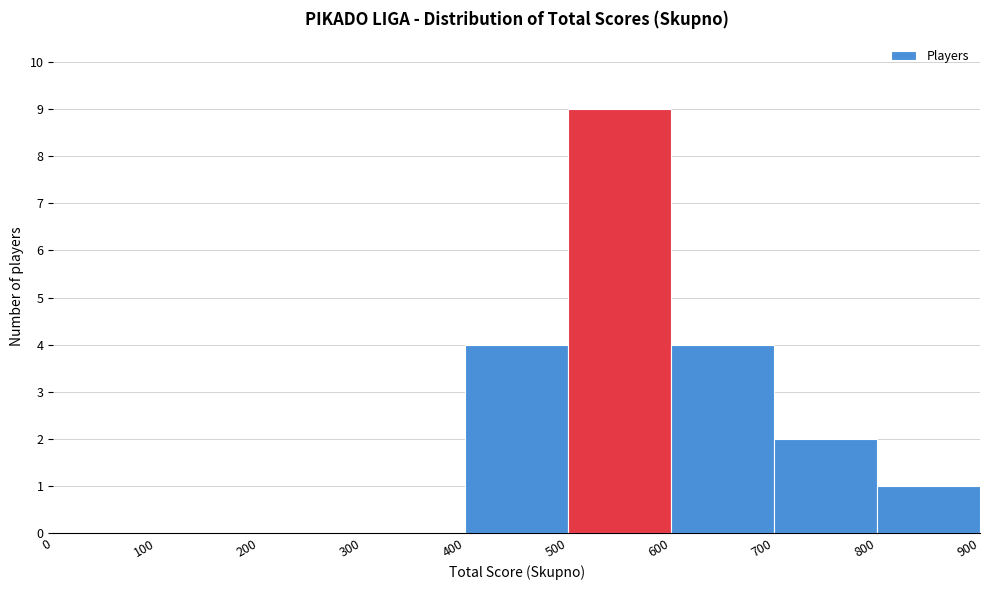

Reading left to right, list every bar in this chart as the range it spans on the x-axis followed by its height. The values are not printed on the chart, so give them approximately, as read against the axis.

0 to 100: 0
100 to 200: 0
200 to 300: 0
300 to 400: 0
400 to 500: 4
500 to 600: 9
600 to 700: 4
700 to 800: 2
800 to 900: 1